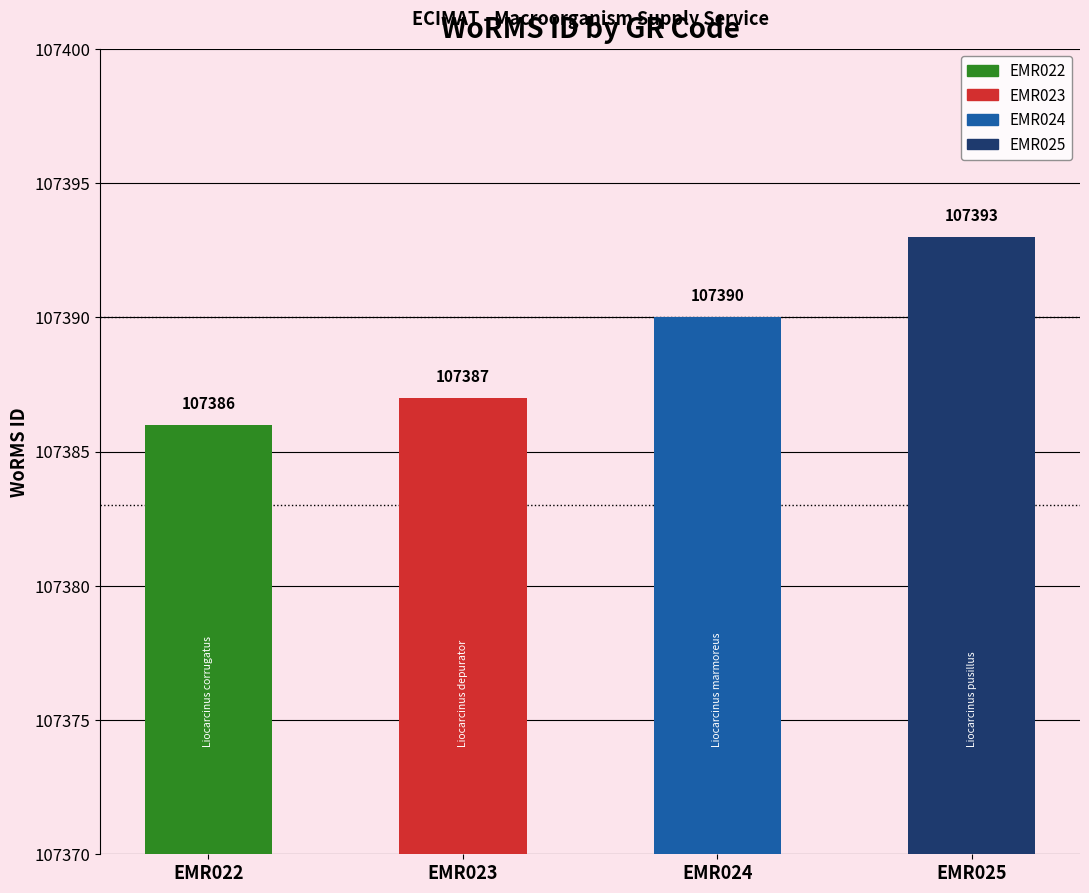

What is the difference between the maximum and minimum values?

7